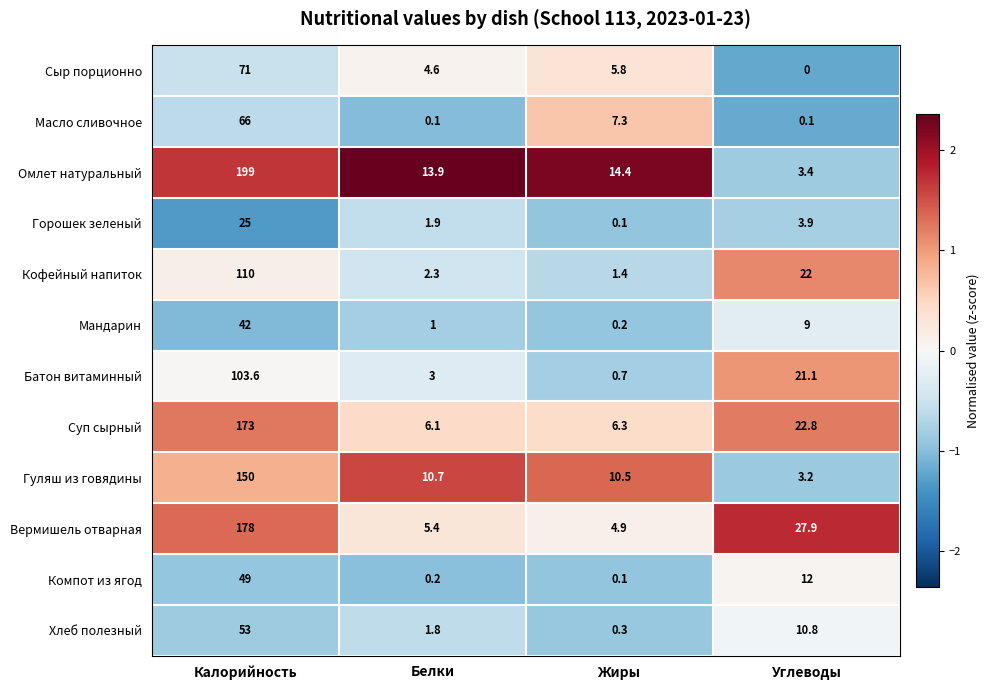

At which label is Масло сливочное closest to 33?

Жиры